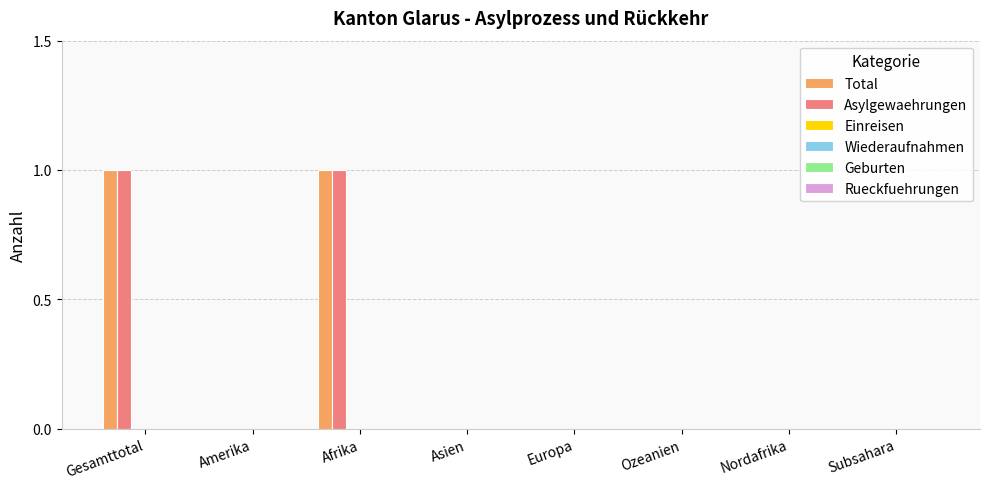

Count the number of data series in this chart.

2